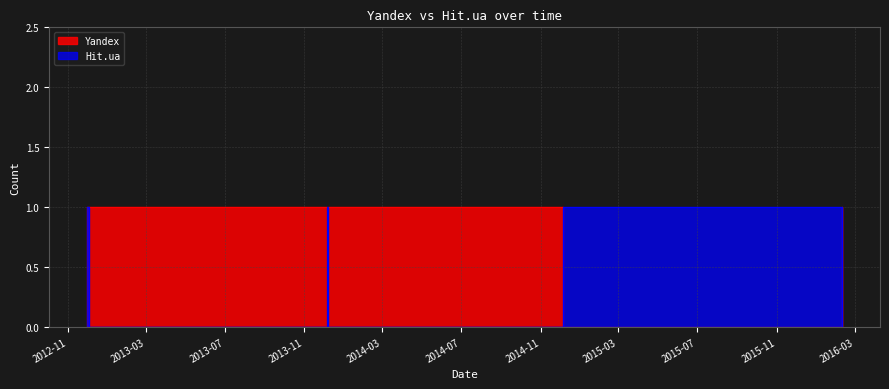

What is the label of the 6th point from the left?

2013-11-14